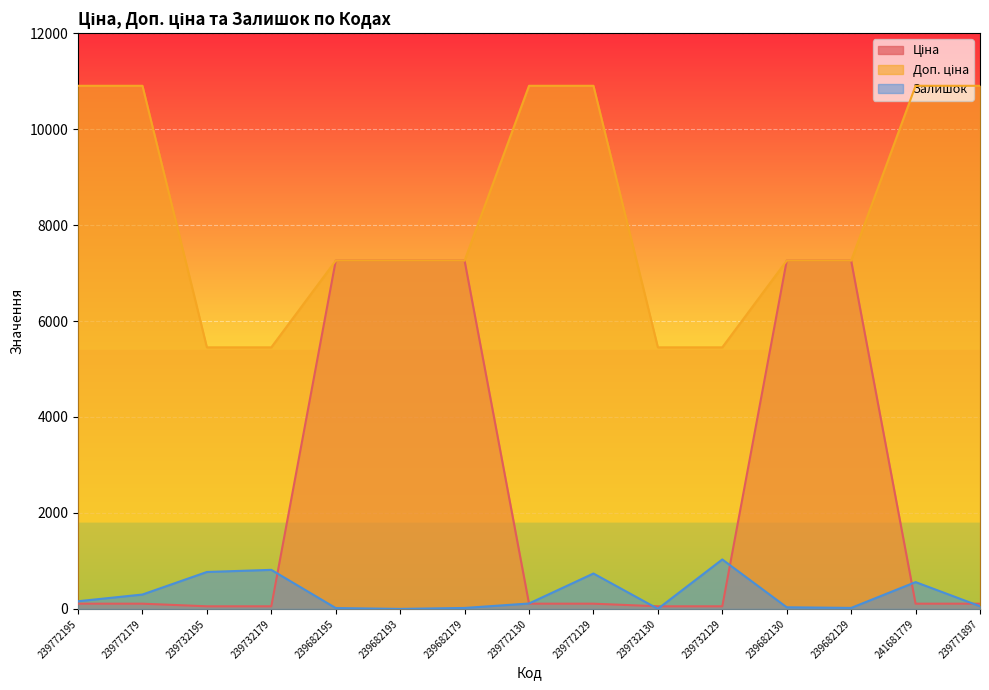

At which label does Ціна first exceed 109?

239772195